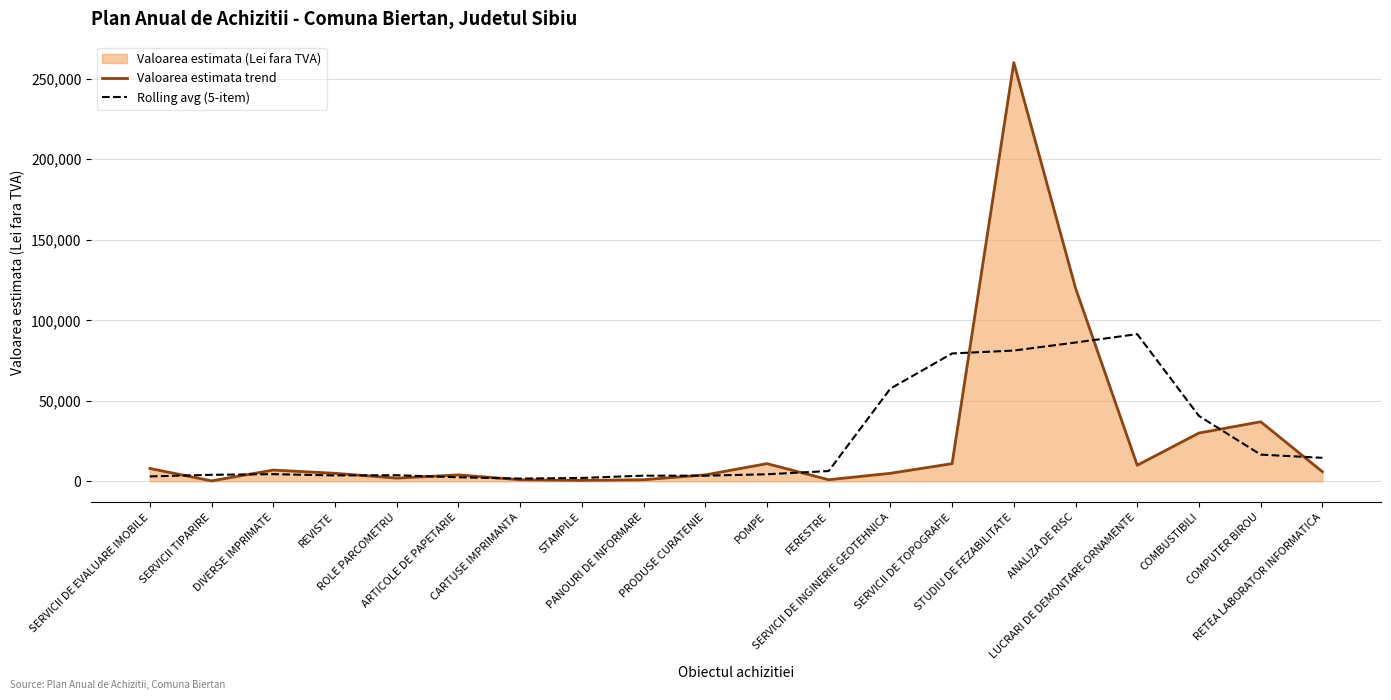

Where is the first local minimum for Rolling avg (5-item)?

REVISTE